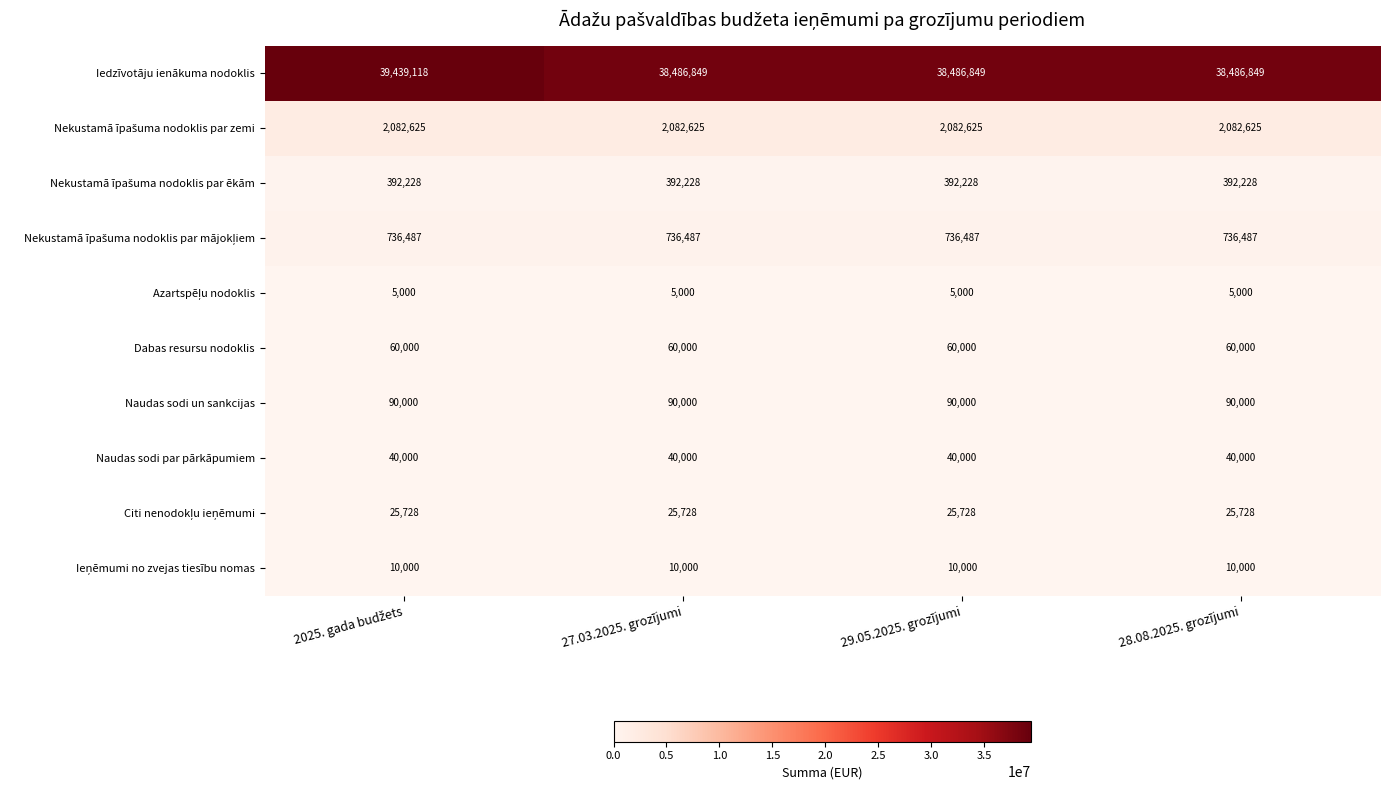

What is the total value across all series at 28.08.2025. grozījumi?

41928917